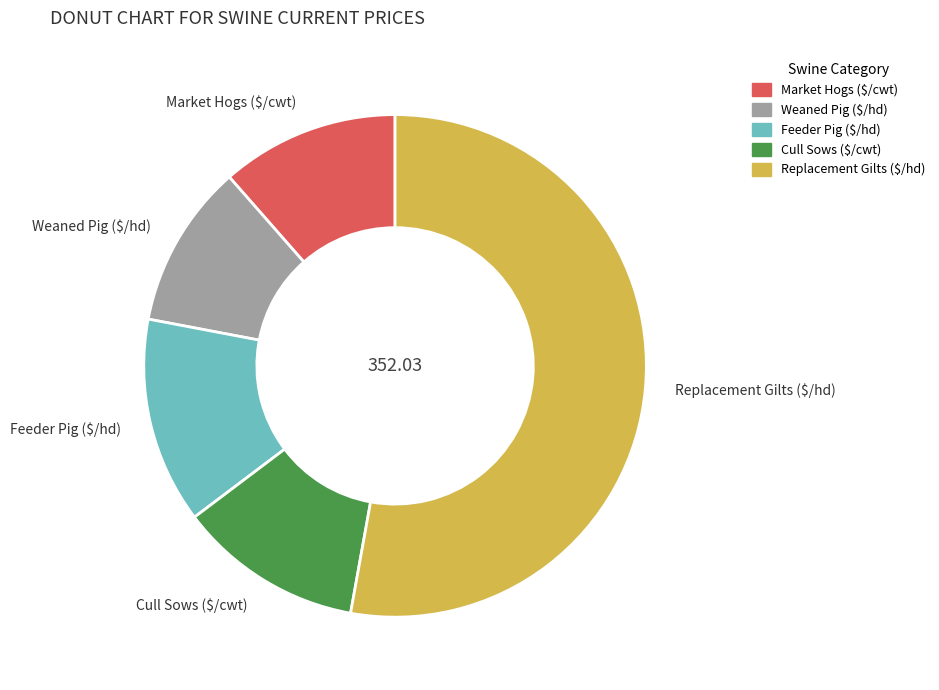

Which slice is the largest?

Replacement Gilts ($/hd)